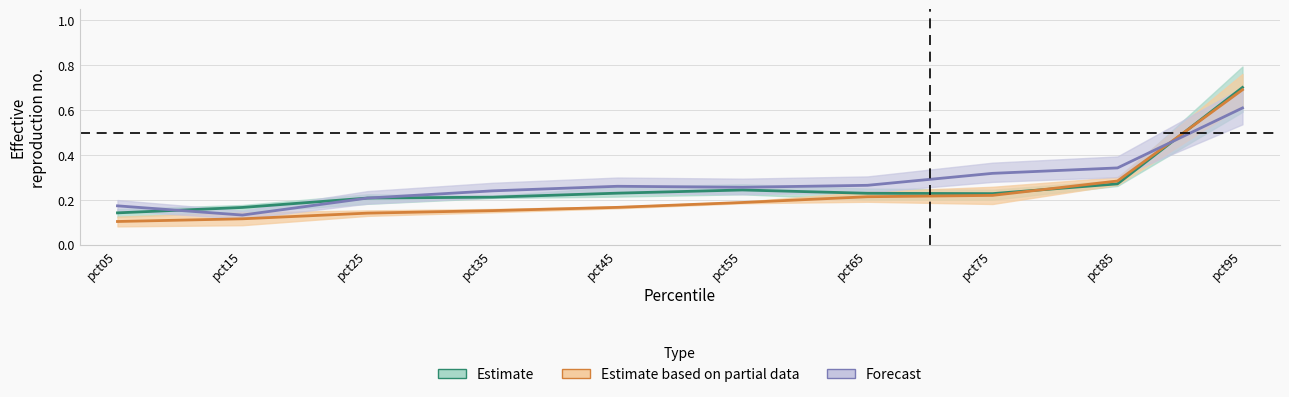

Reading left to right, list all the values displayed in this chart.

Jan: 0.1	0.1	0.1	0.2	0.2	0.2	0.2	0.2	0.3	0.7
Feb: 0.1	0.2	0.2	0.2	0.2	0.2	0.2	0.2	0.3	0.7
May: 0.2	0.1	0.2	0.2	0.3	0.3	0.3	0.3	0.3	0.6